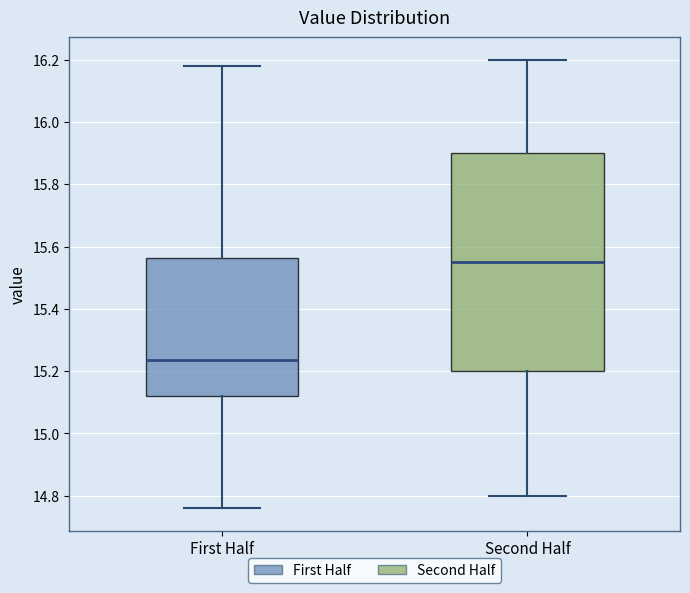

Reading left to right, transcribe this box plot: for each box, give where its median line is, the range the box spans, and where its two whiskers end, as read against the y-axis. The values are not printed on the chart, so give them approximately, as read against the axis.

First Half: median 15.24, box 15.12 to 15.56, whiskers 14.76 to 16.18
Second Half: median 15.56, box 15.20 to 15.90, whiskers 14.80 to 16.20